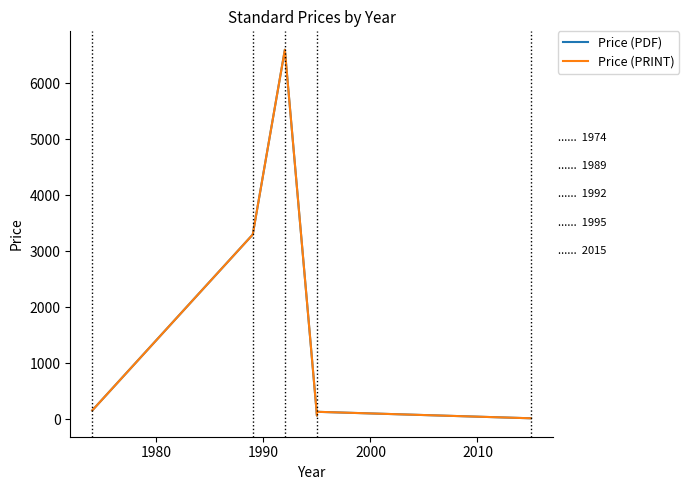

How many lines are shown in the chart?

2